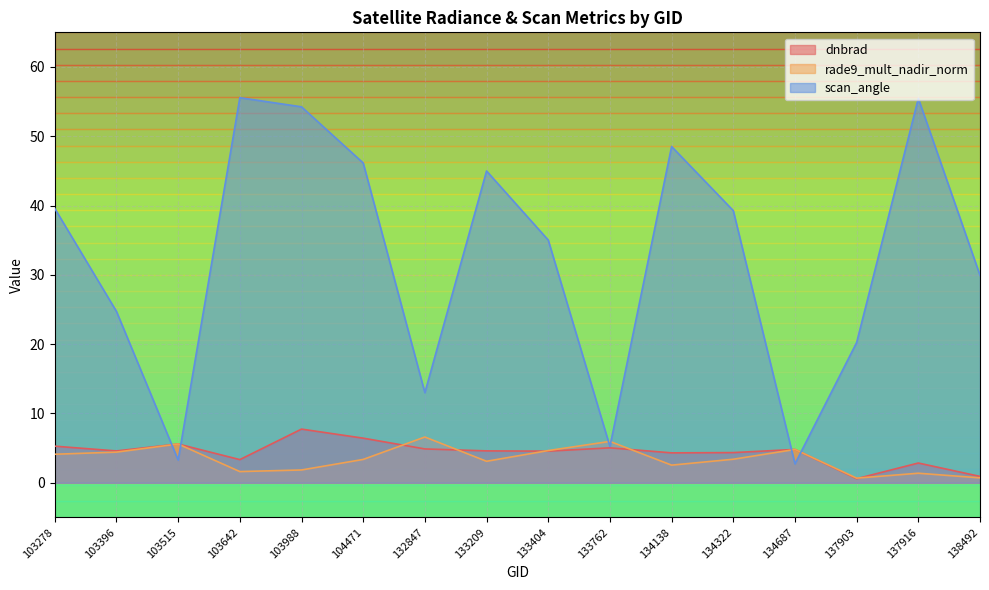

Reading left to right, extract all data points from this chart.

dnbrad: 103278=5.3	103396=4.6	103515=5.6	103642=3.3	103988=7.7	104471=6.4	132847=4.9	133209=4.6	133404=4.6	133762=5.0	134138=4.3	134322=4.4	134687=4.8	137903=0.6	137916=2.8	138492=0.9
rade9_mult_nadir_norm: 103278=4.1	103396=4.4	103515=5.6	103642=1.6	103988=1.8	104471=3.4	132847=6.6	133209=3.1	133404=4.6	133762=6.0	134138=2.5	134322=3.4	134687=4.8	137903=0.7	137916=1.4	138492=0.7
scan_angle: 103278=39.6	103396=24.7	103515=3.3	103642=55.6	103988=54.3	104471=46.1	132847=13.0	133209=45.0	133404=35.0	133762=5.2	134138=48.5	134322=39.3	134687=2.7	137903=20.2	137916=55.5	138492=29.9